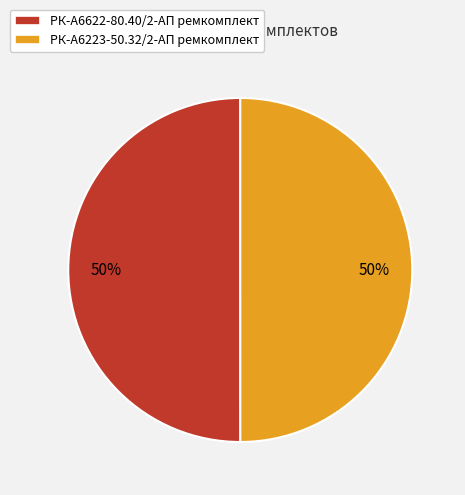

Combined, do РК-А6622-80.40/2-АП ремкомплект and РК-А6223-50.32/2-АП ремкомплект account for over 50%?

Yes